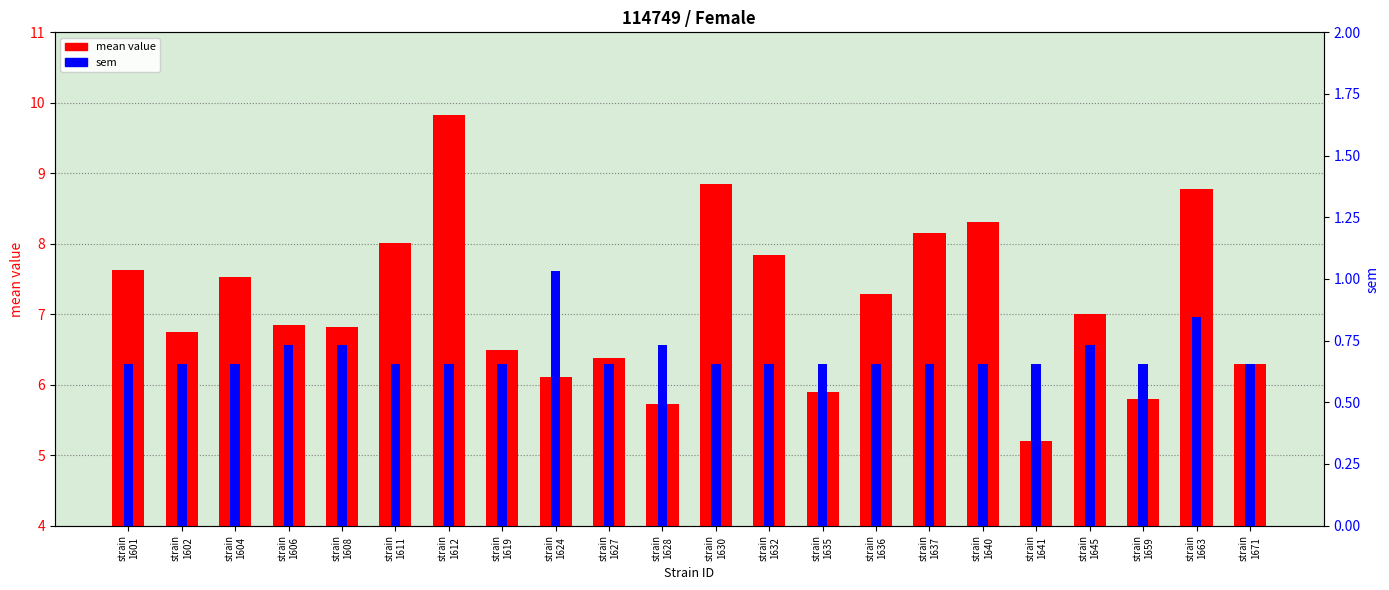

List the series in order of their peak value, lowest first.

sem, mean value